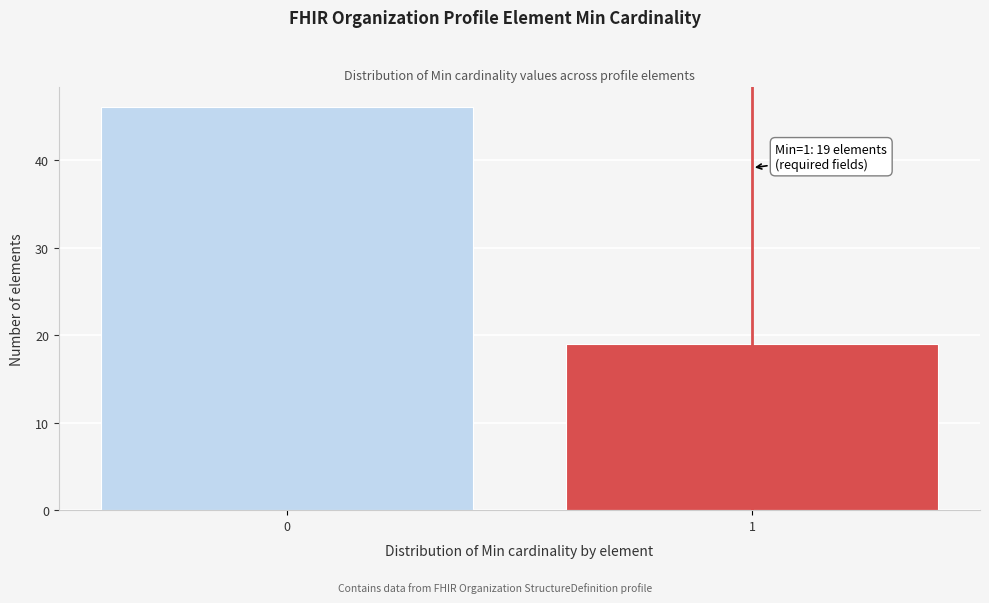

Reading right to left, transcribe all the data shown in this chart.

1=19	0=46